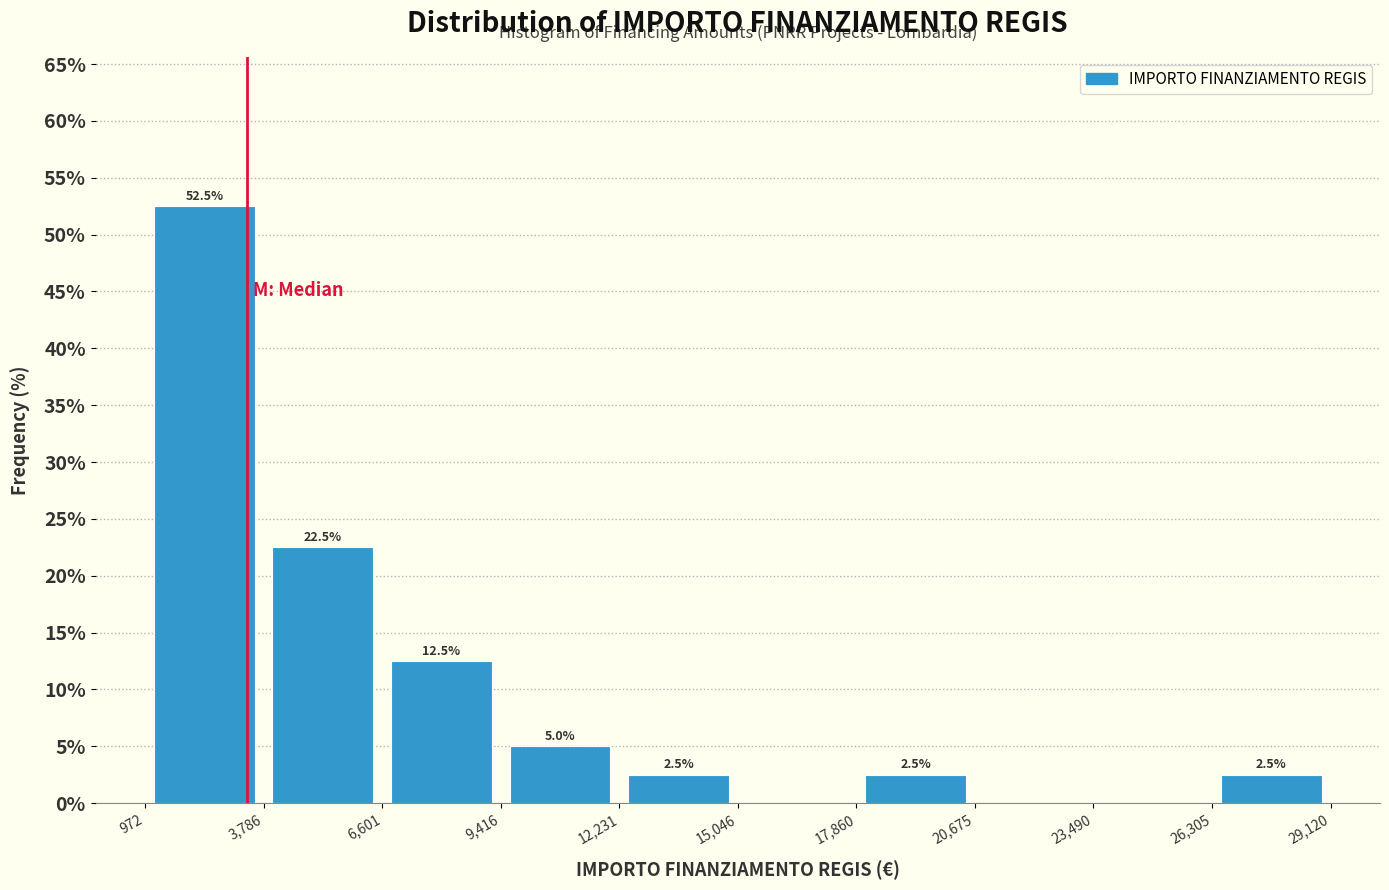

Over which range of the x-axis is the bar tallest?

972 to 3,786